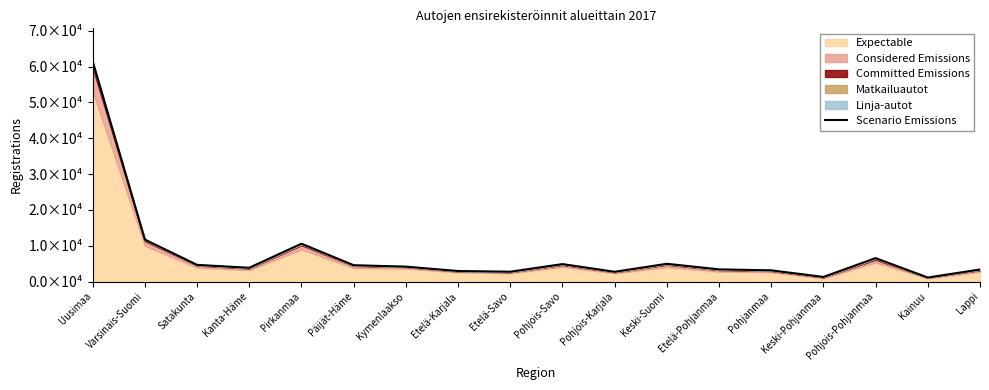

What is the label of the 16th point from the right?

Satakunta